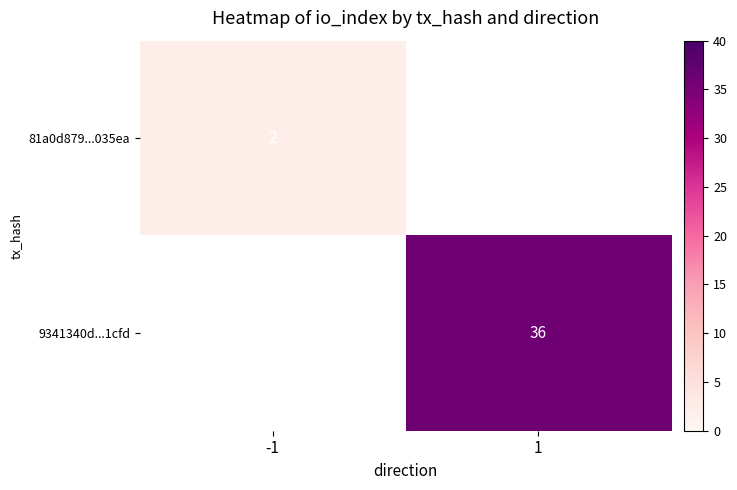

True or false: 9341340d...1cfd has a value of 36 at 1.

True